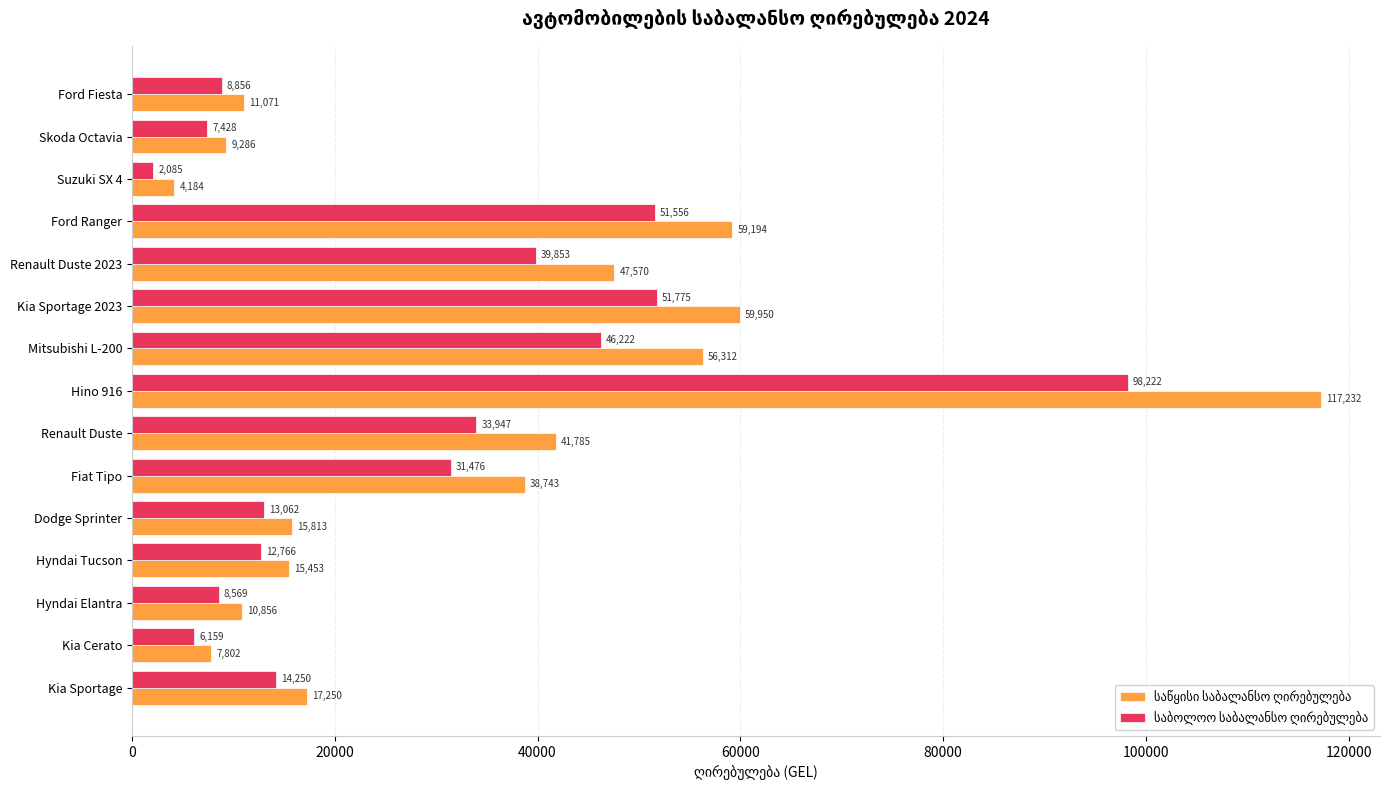

At which category is the sum across all series the highest?

Hino 916